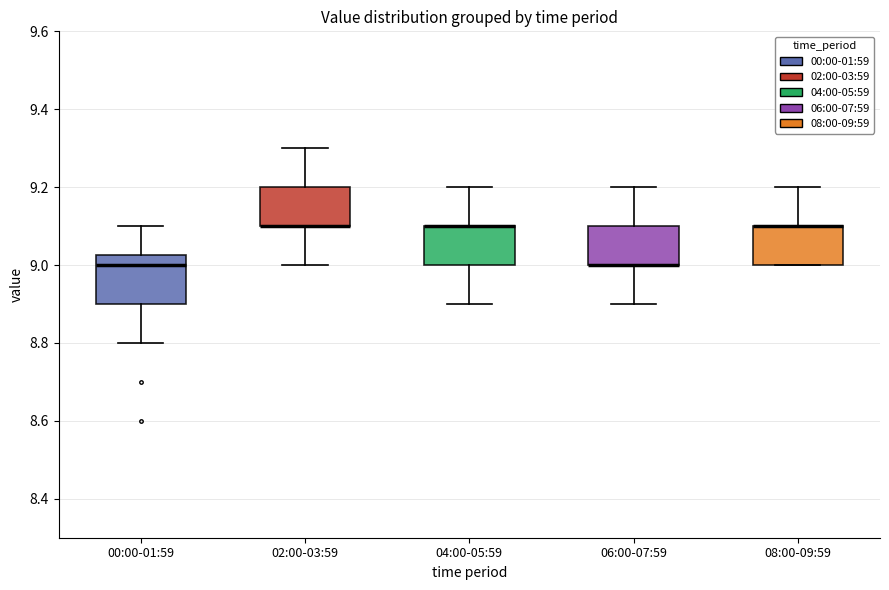

Reading left to right, read every box against the y-axis: the position of its median line, the range the box covers, and the ends of its whiskers. The values are not printed on the chart, so give them approximately, as read against the axis.

00:00-01:59: median 9.00, box 8.90 to 9.02, whiskers 8.80 to 9.10
02:00-03:59: median 9.10 (drawn on the box's lower edge), box 9.10 to 9.20, whiskers 9.00 to 9.30
04:00-05:59: median 9.10 (drawn on the box's upper edge), box 9.00 to 9.10, whiskers 8.90 to 9.20
06:00-07:59: median 9.00 (drawn on the box's lower edge), box 9.00 to 9.10, whiskers 8.90 to 9.20
08:00-09:59: median 9.10 (drawn on the box's upper edge), box 9.00 to 9.10, whiskers 9.00 to 9.20